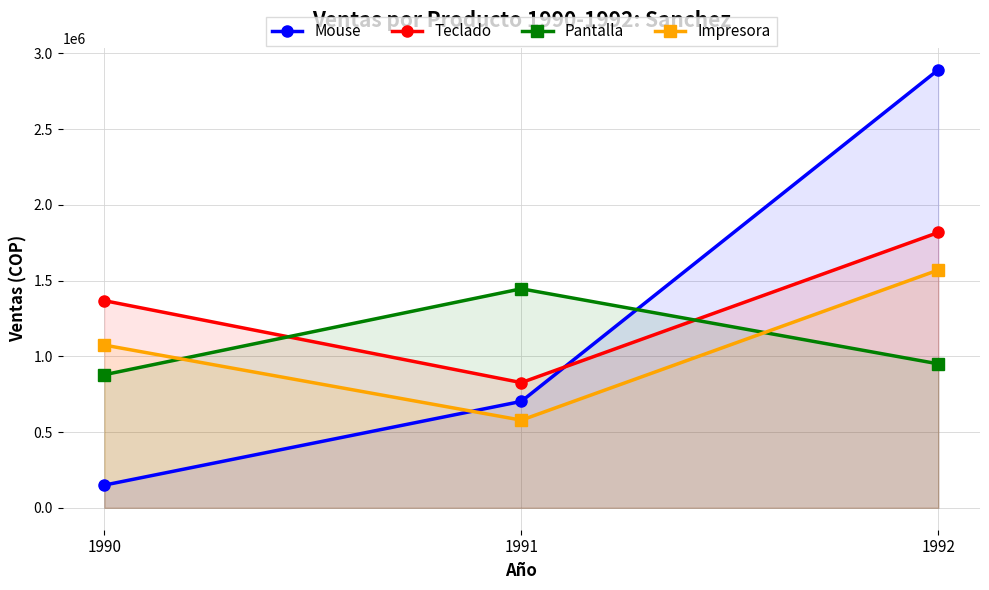

What is the sum of the Impresora values at 1990 and 1991?

1653098.5